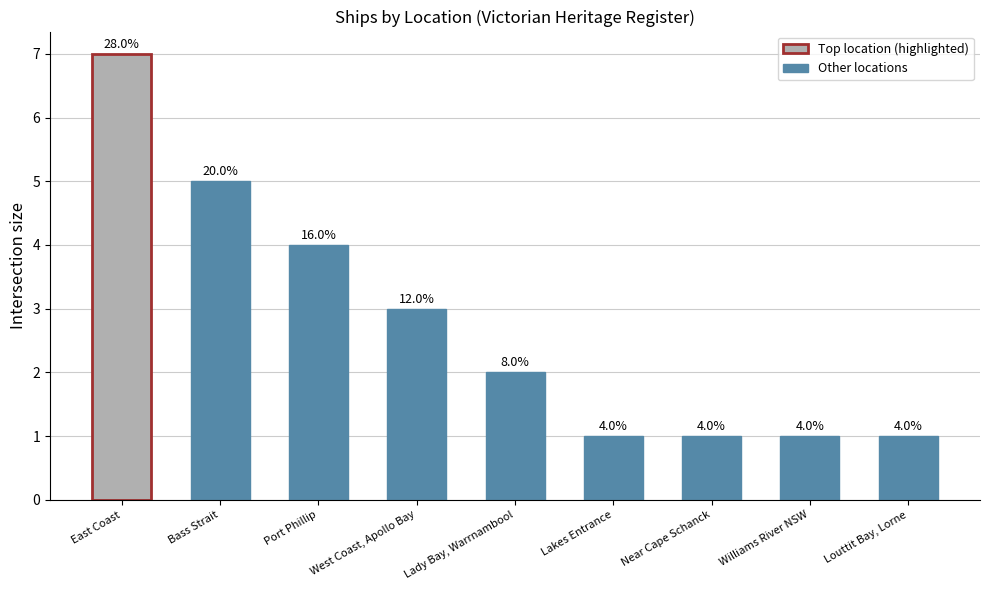

What is the sum of all values?

25